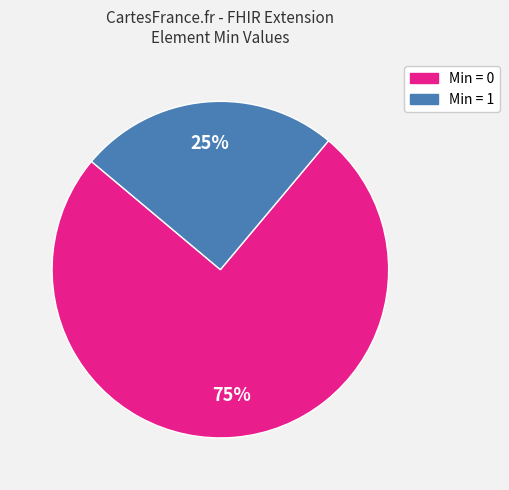

Is there a majority slice in this chart?

Yes